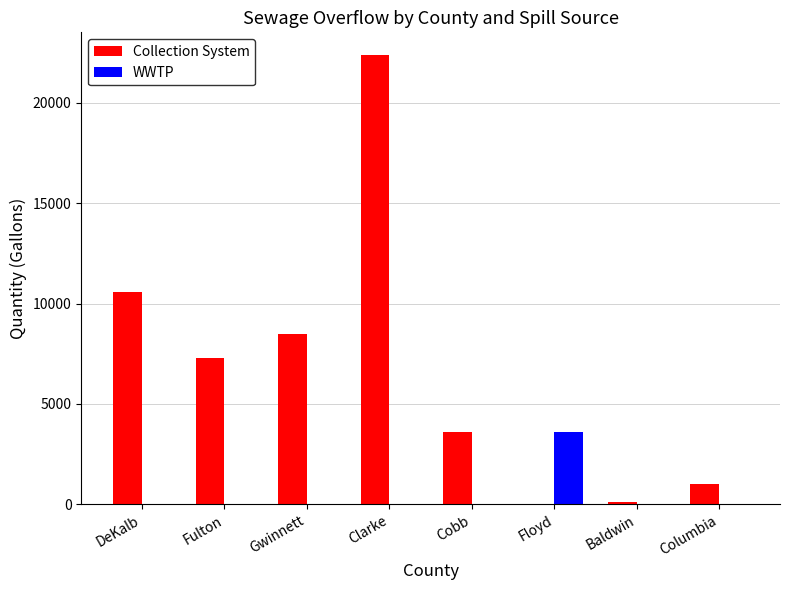

What are all the series names shown in the legend?

Collection System, WWTP